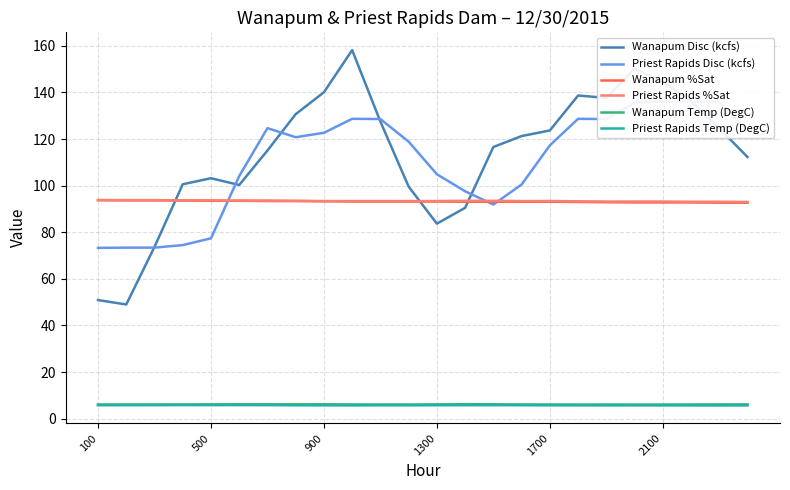

True or false: Wanapum Temp (DegC) and Priest Rapids Disc (kcfs) cross at least once.

False